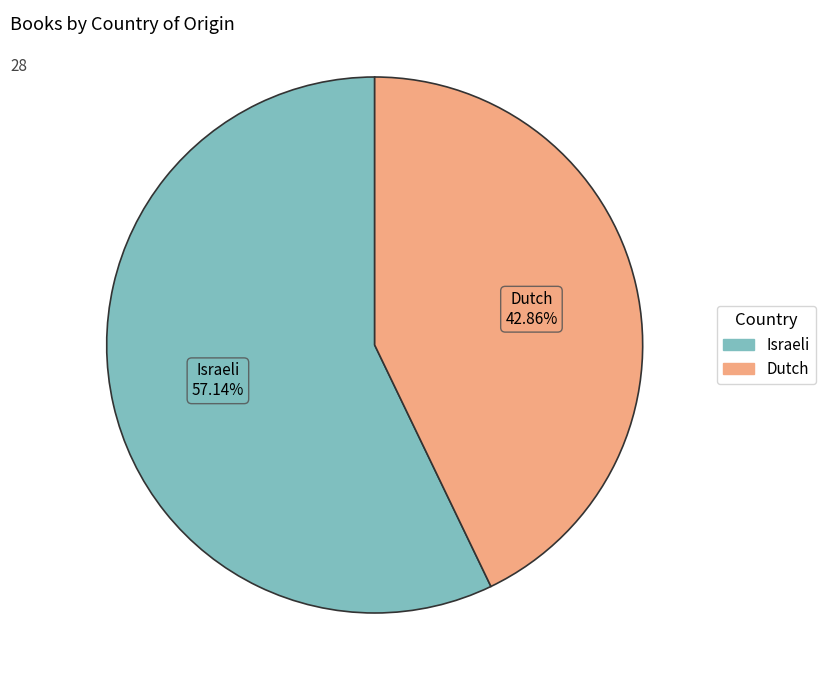

What is the ratio of the value at Israeli to the value at Dutch?

1.3